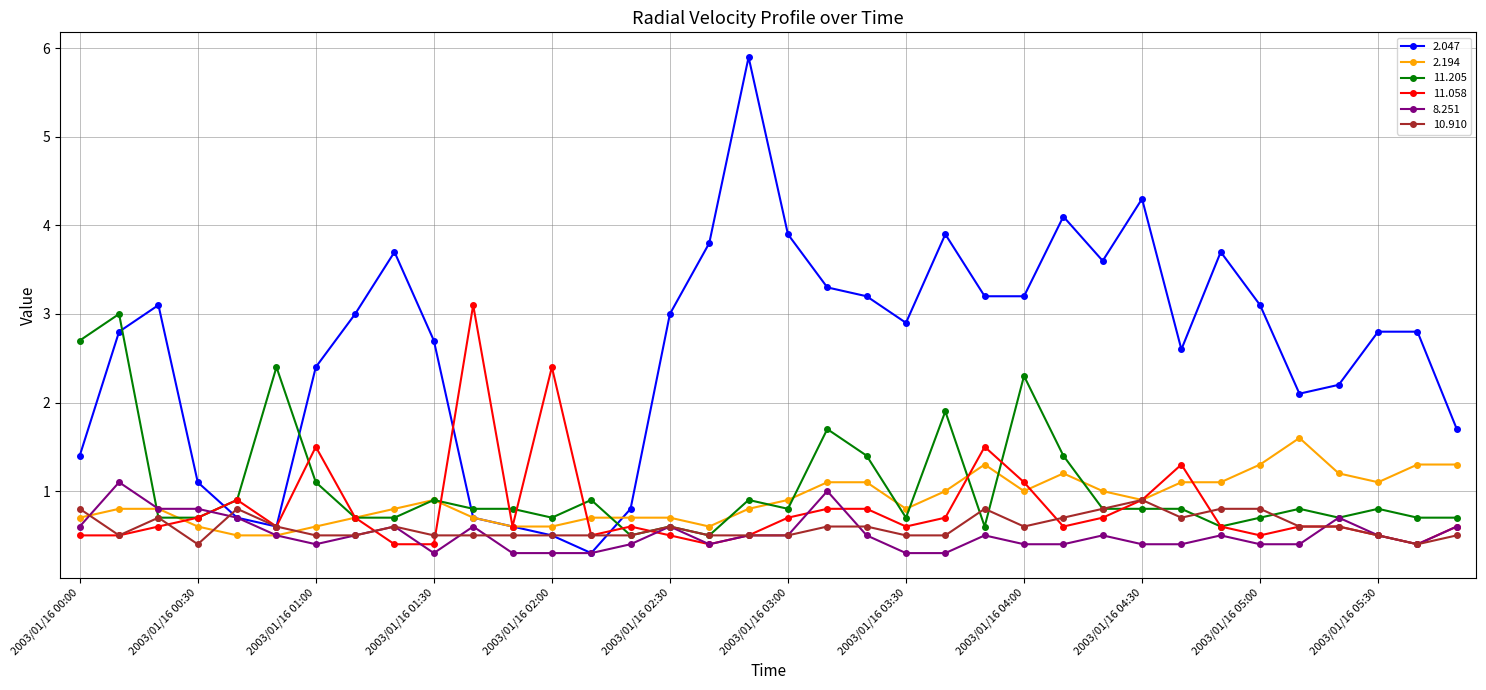

True or false: 2.194 has more than 1 interior local peaks.

True